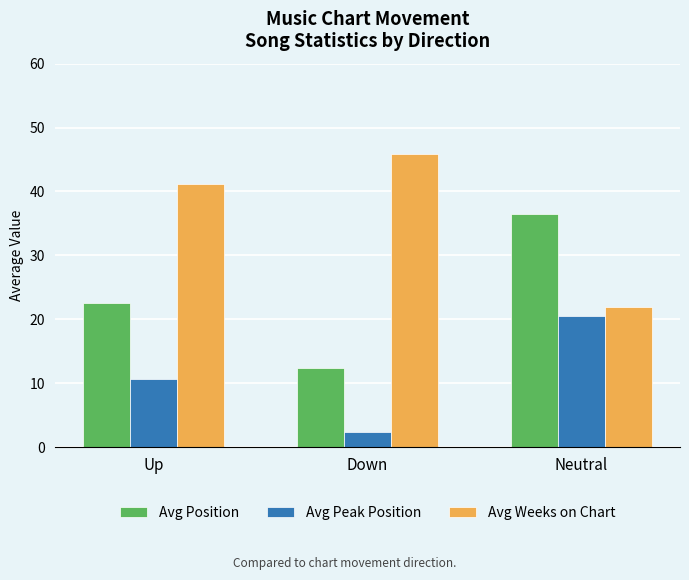

Is the value of Avg Weeks on Chart at Up greater than the value of Avg Peak Position at Neutral?

Yes